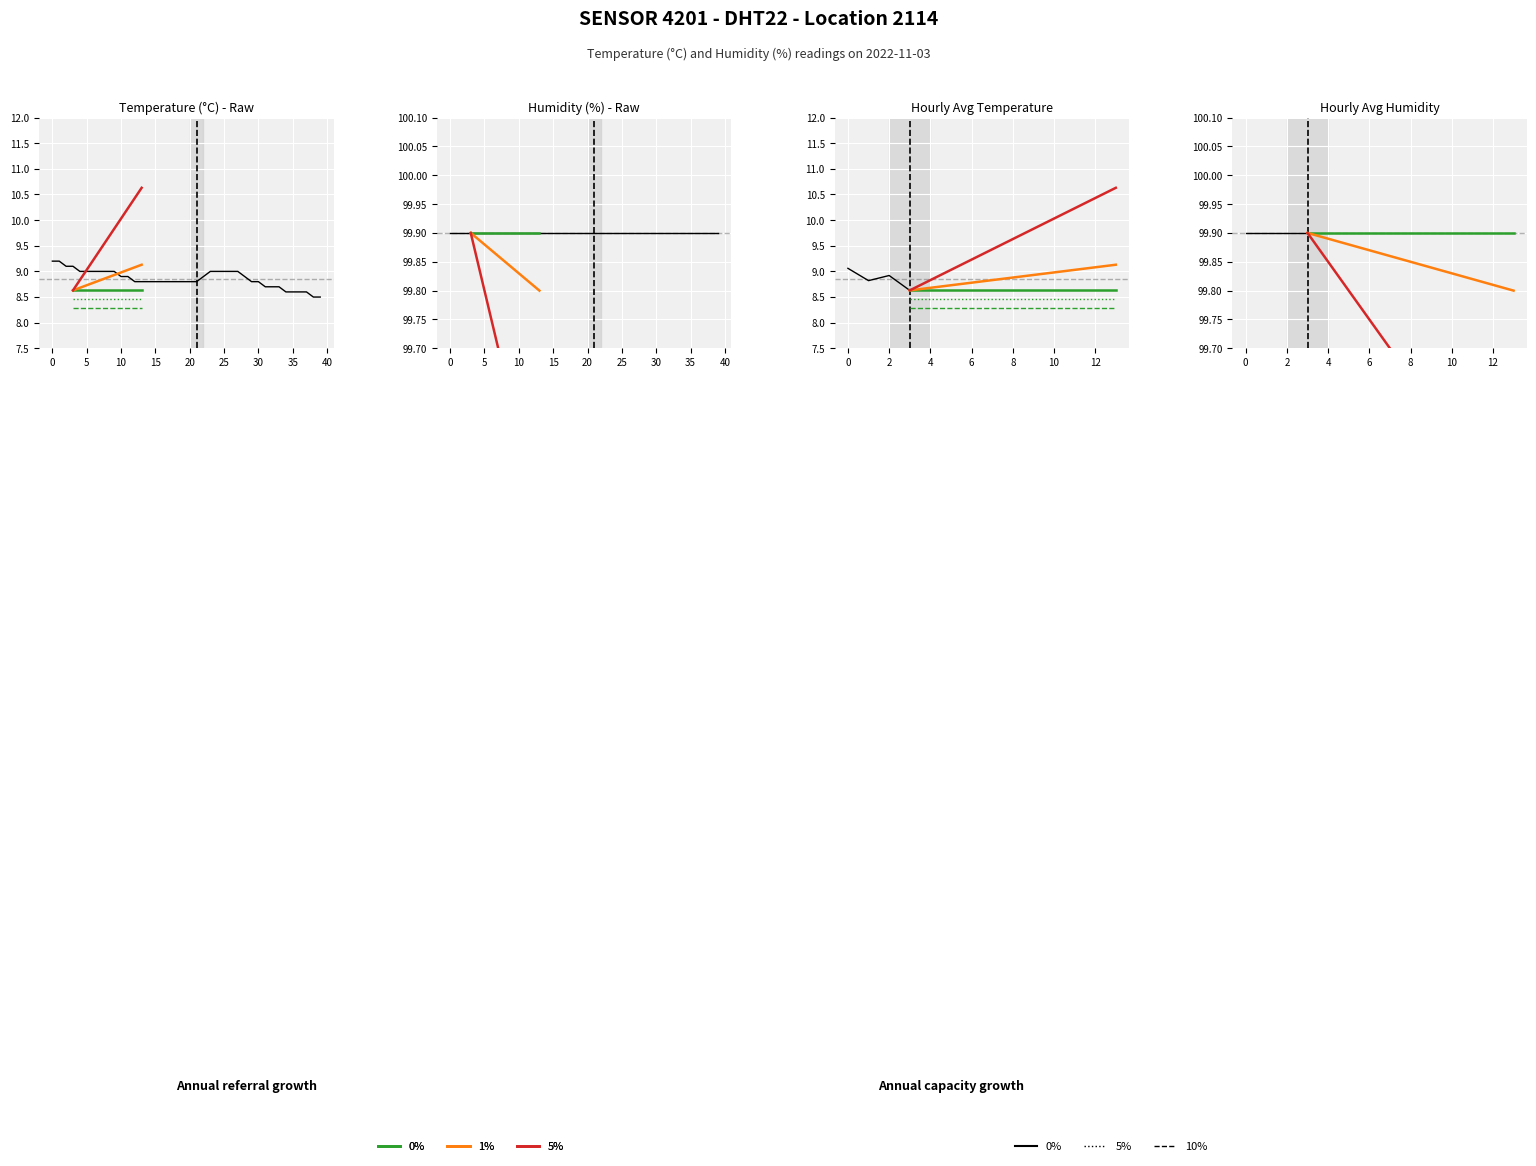

Rank the series by their maximum value, from lowest to highest.

temperature, humidity